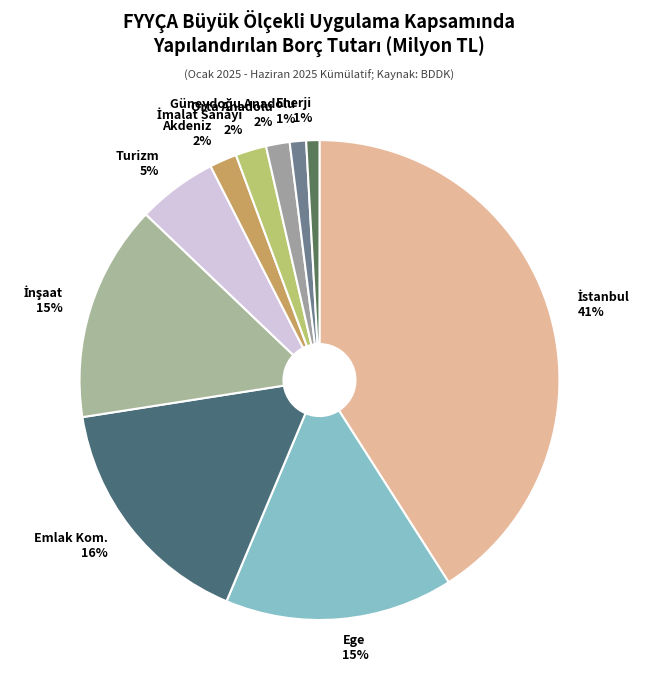

To the nearest percent, what portion does Enerji represent?

1%